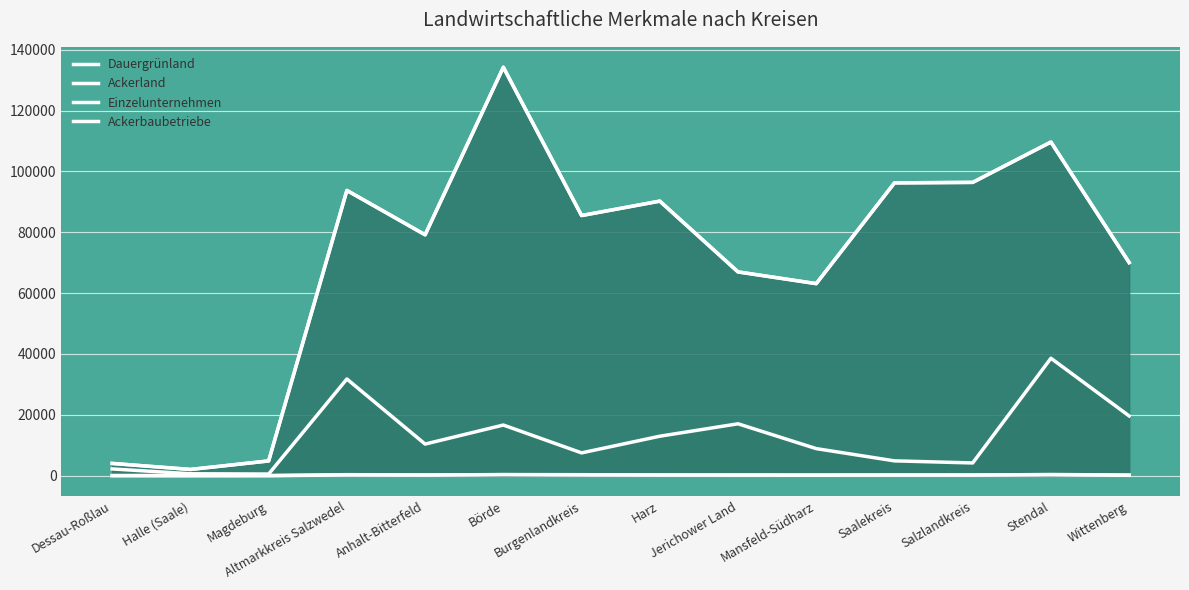

What is the value of the Einzelunternehmen point at the 1st from the left?

28